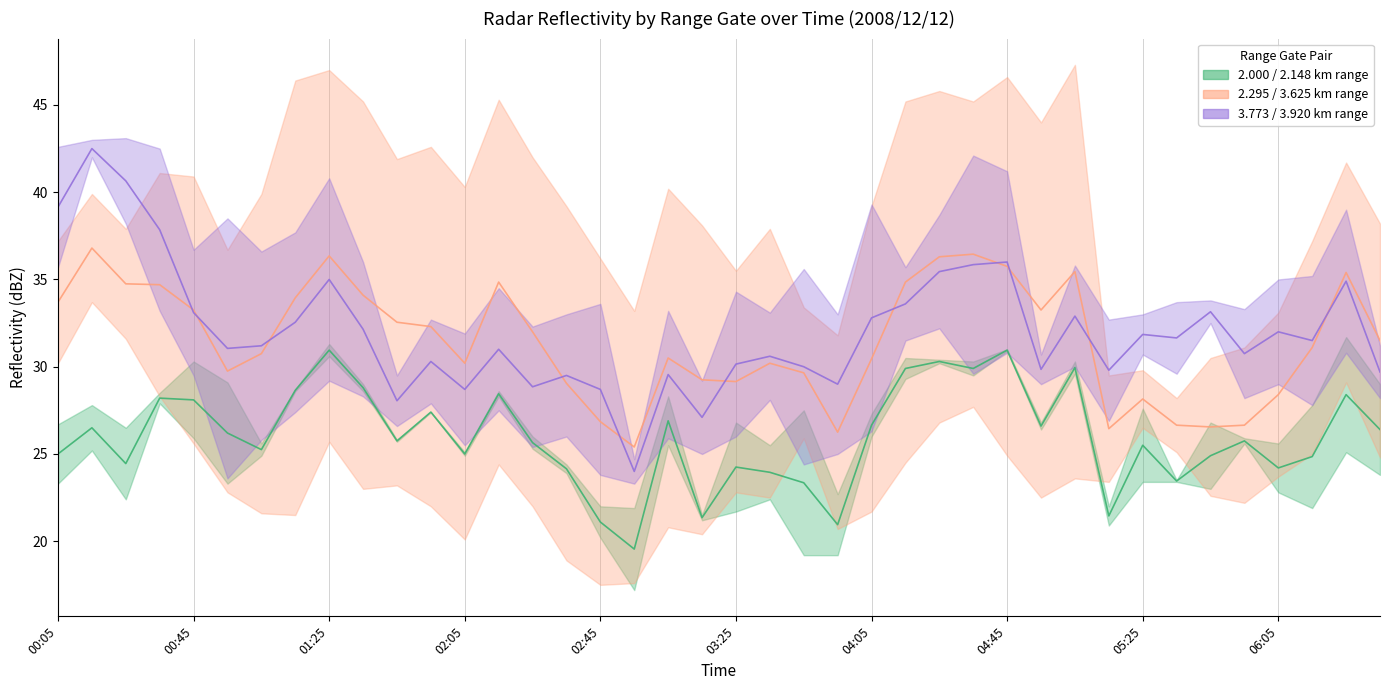

What is the difference between the second highest and second lowest values in the 2.148 series?

10.4